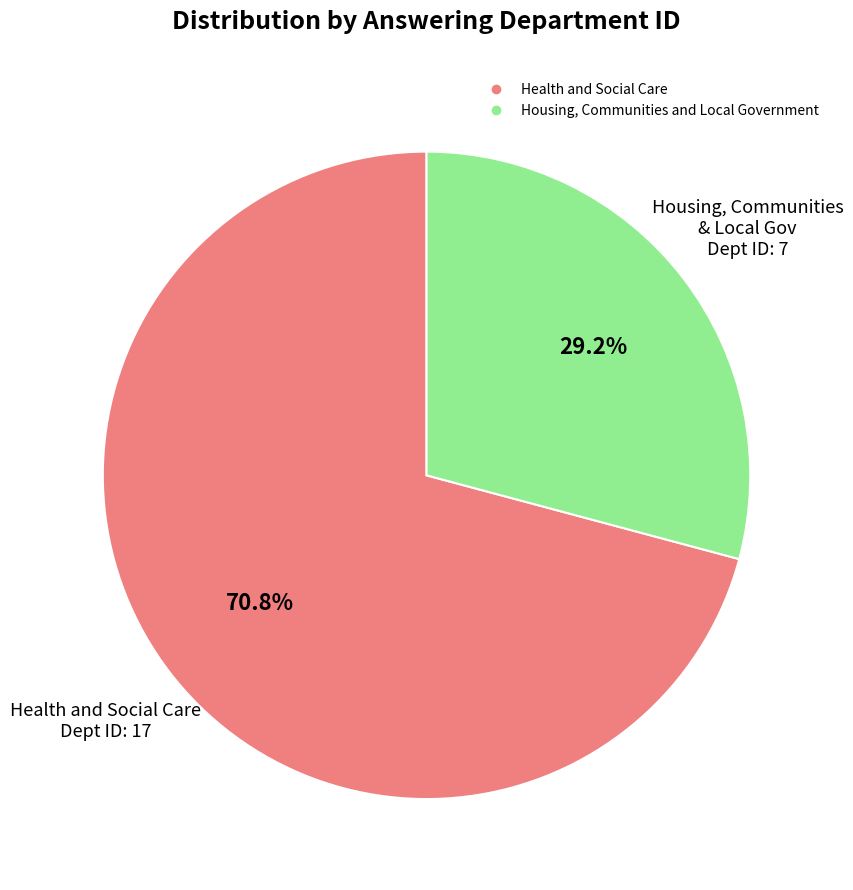

What percentage is the Housing, Communities and Local Government slice, to the nearest percent?

29%